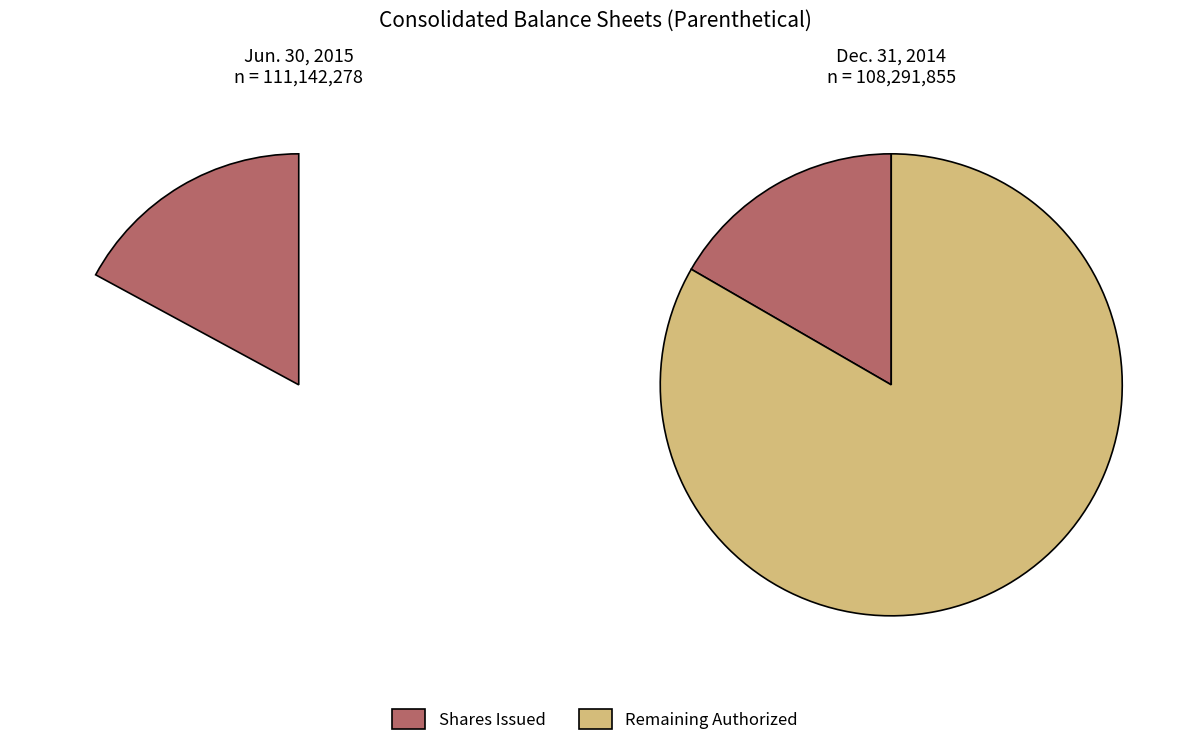

To the nearest percent, what percentage of the pie is Common stock, shares authorized?

85%